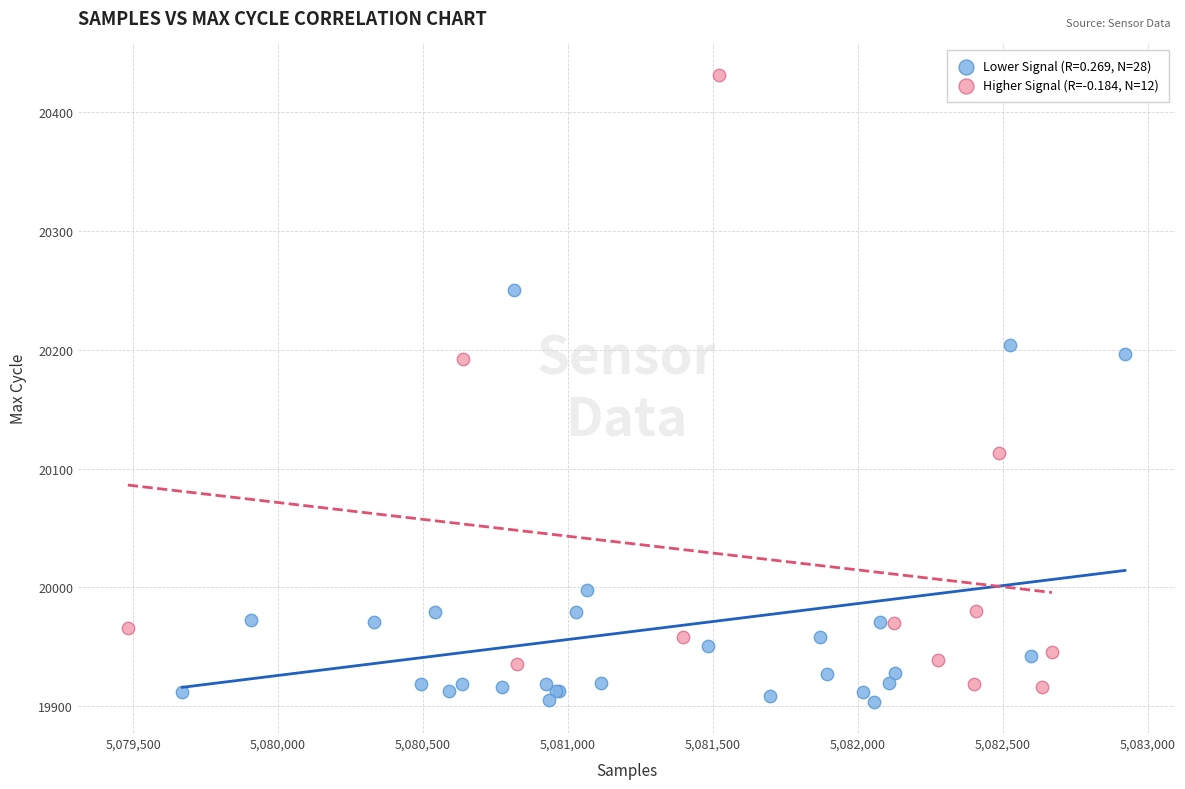

Which series has the widest spread of Y values?

Higher Signal (R=-0.184, N=12)